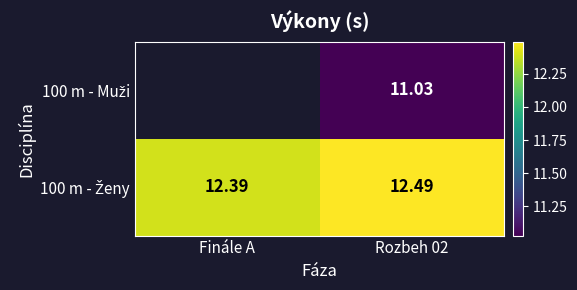

At which category does the chart reach its minimum across all series?

Rozbeh 02